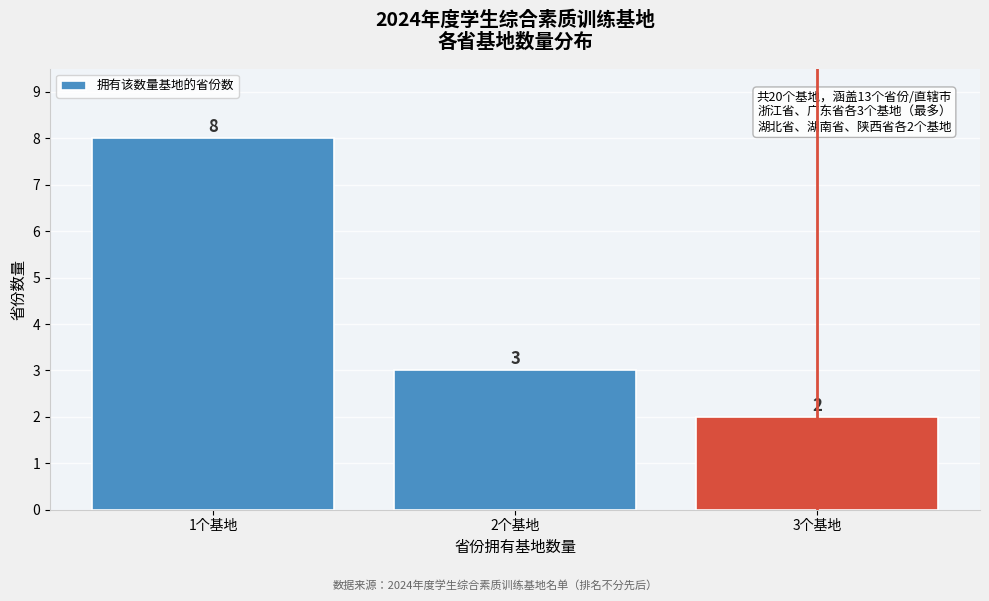

Reading left to right, list all the values displayed in this chart.

1个基地=8	2个基地=3	3个基地=2